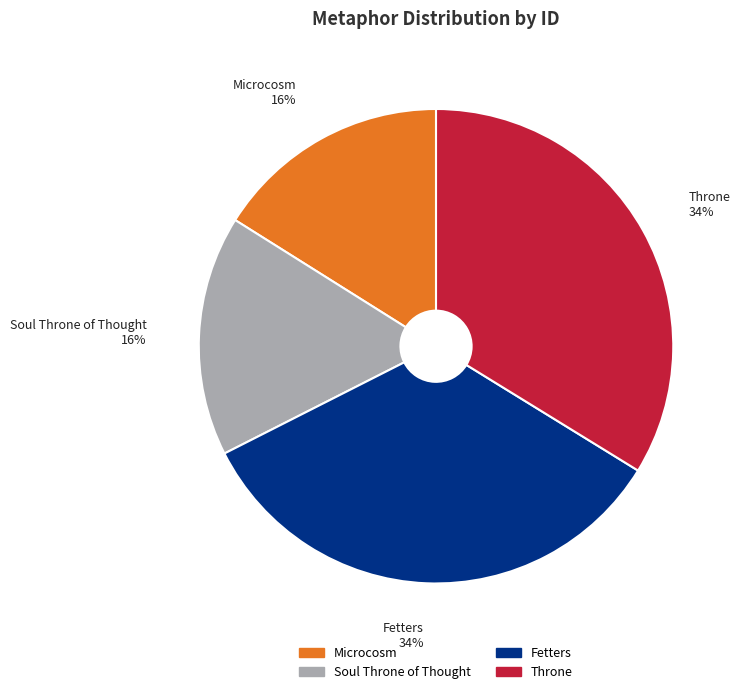

Which has a higher value, Fetters or Soul Throne of Thought?

Fetters